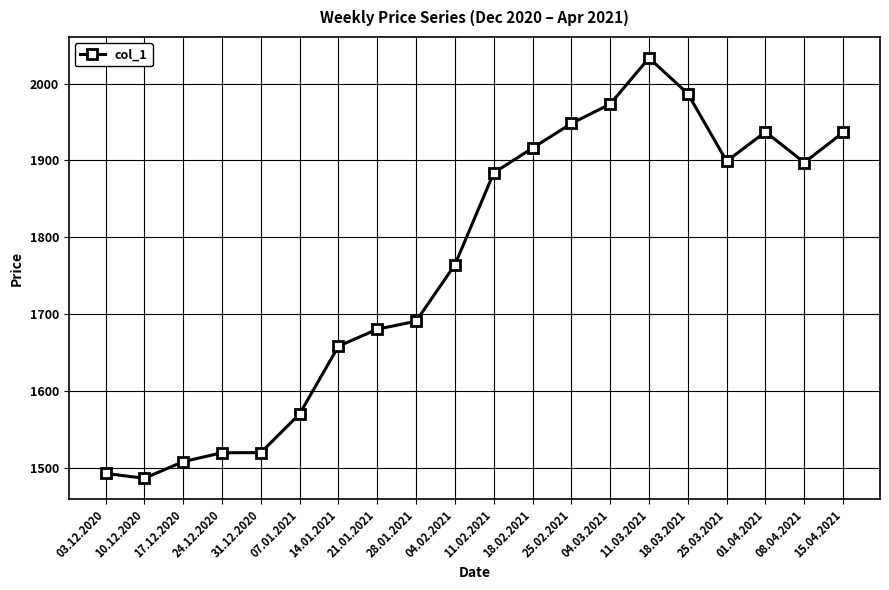

What is the greatest value displayed?

2033.3